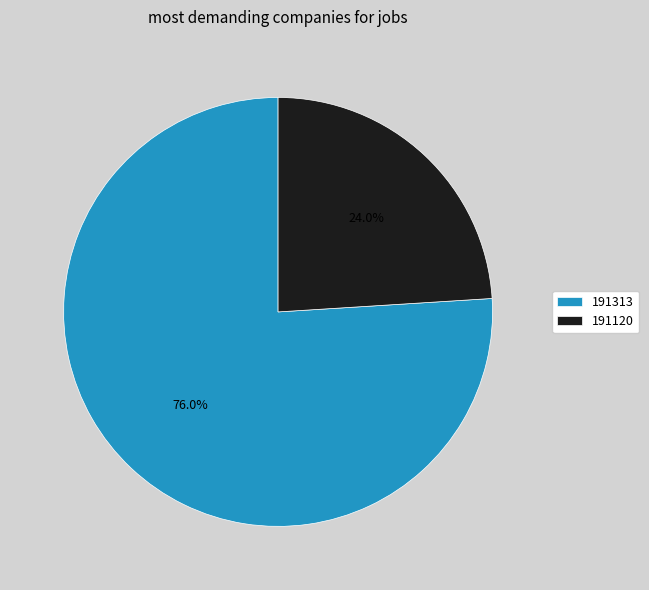

What is the total percentage of 191313 and 191120?

100.0%